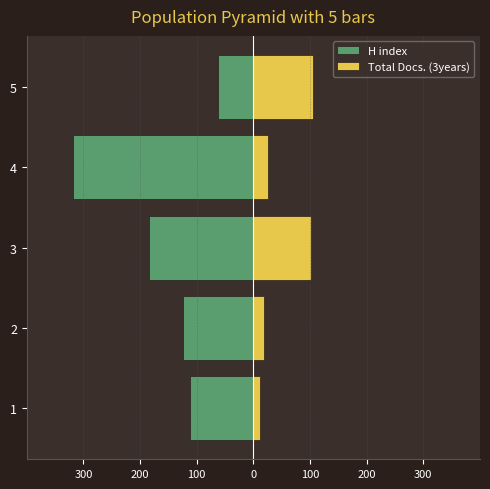

What is the value of the Total Docs. (3years) bar at the 3rd from the left?

102